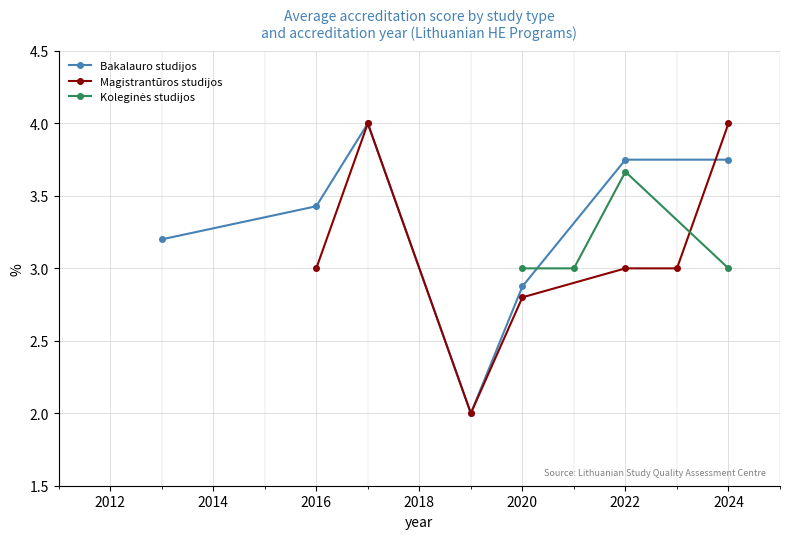

True or false: Bakalauro studijos has a value of 2.9 at 2020.

True